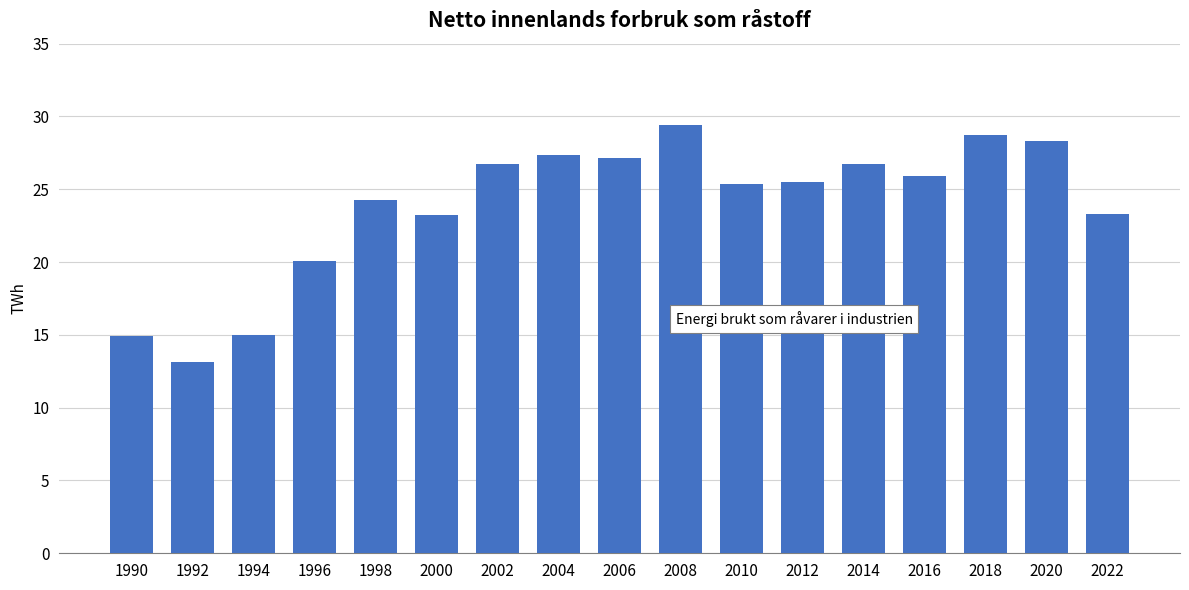

At which category does the chart reach its peak across all series?

2008